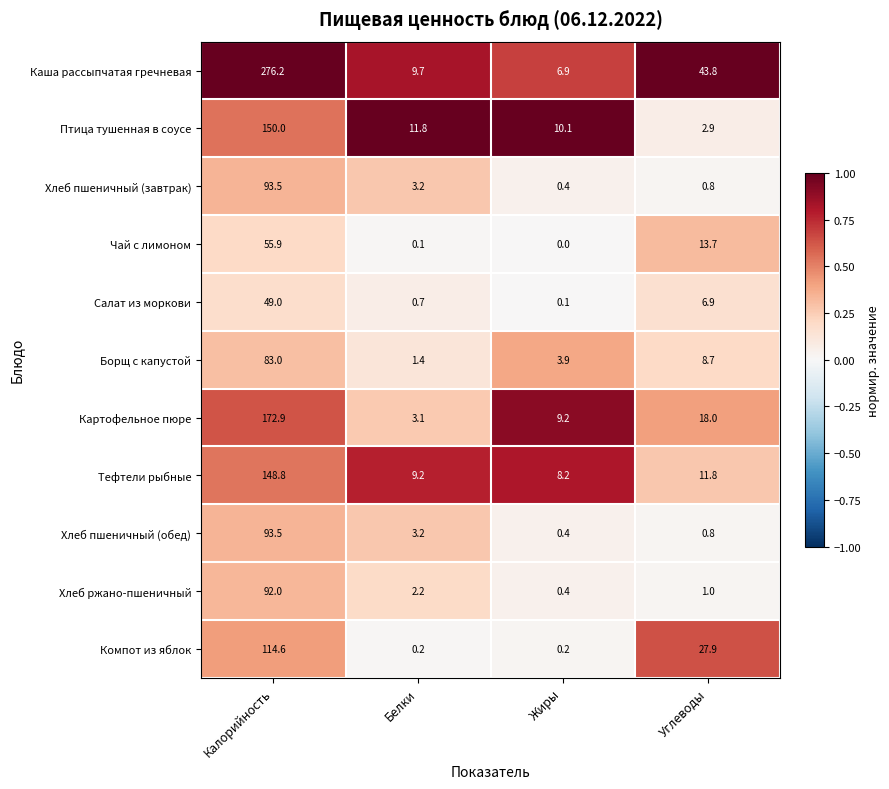

At how many categories does at least one series exceed 0?

4